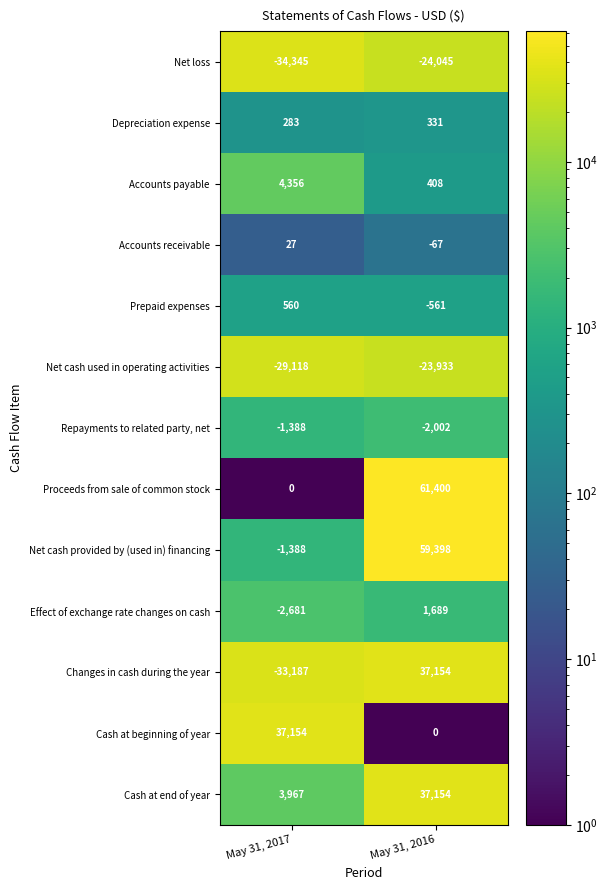

Reading left to right, what are all the values shown in this chart?

Net loss: May 31, 2017=-34345	May 31, 2016=-24045
Depreciation expense: May 31, 2017=283	May 31, 2016=331
Accounts payable: May 31, 2017=4356	May 31, 2016=408
Accounts receivable: May 31, 2017=27	May 31, 2016=-67
Prepaid expenses: May 31, 2017=560	May 31, 2016=-561
Net cash used in operating activities: May 31, 2017=-29118	May 31, 2016=-23933
Repayments to related party, net: May 31, 2017=-1388	May 31, 2016=-2002
Proceeds from sale of common stock: May 31, 2017=0	May 31, 2016=61400
Net cash provided by (used in) financing: May 31, 2017=-1388	May 31, 2016=59398
Effect of exchange rate changes on cash: May 31, 2017=-2681	May 31, 2016=1689
Changes in cash during the year: May 31, 2017=-33187	May 31, 2016=37154
Cash at beginning of year: May 31, 2017=37154	May 31, 2016=0
Cash at end of year: May 31, 2017=3967	May 31, 2016=37154